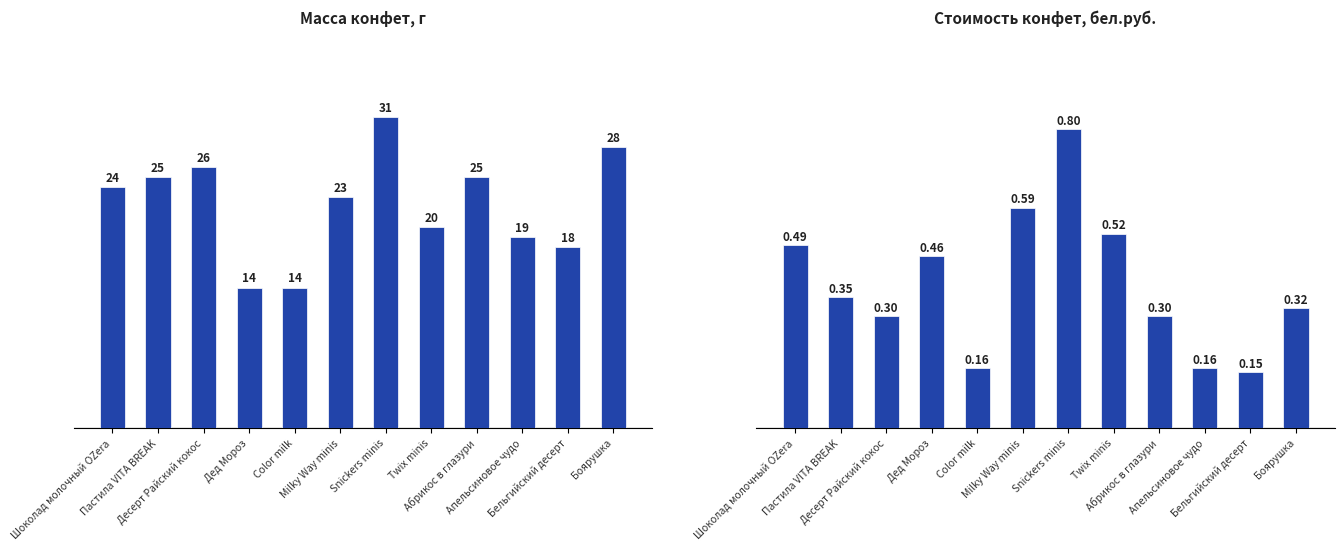

What is the difference between the Общая сумма, бел.руб. values at Milky Way minis and Шоколад молочный OZera?

0.1